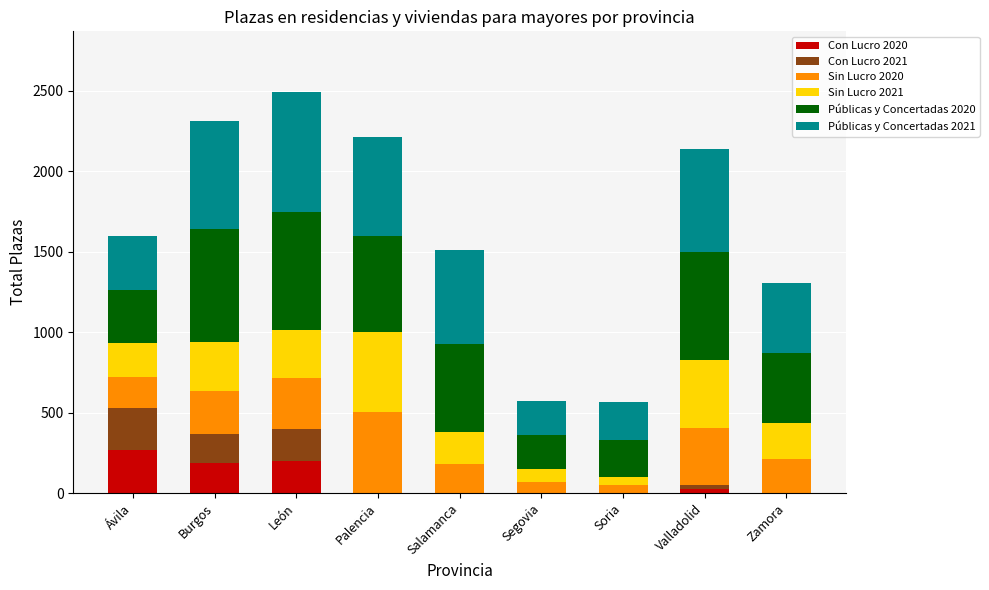

What is the highest value of the Con Lucro 2020 series?

265